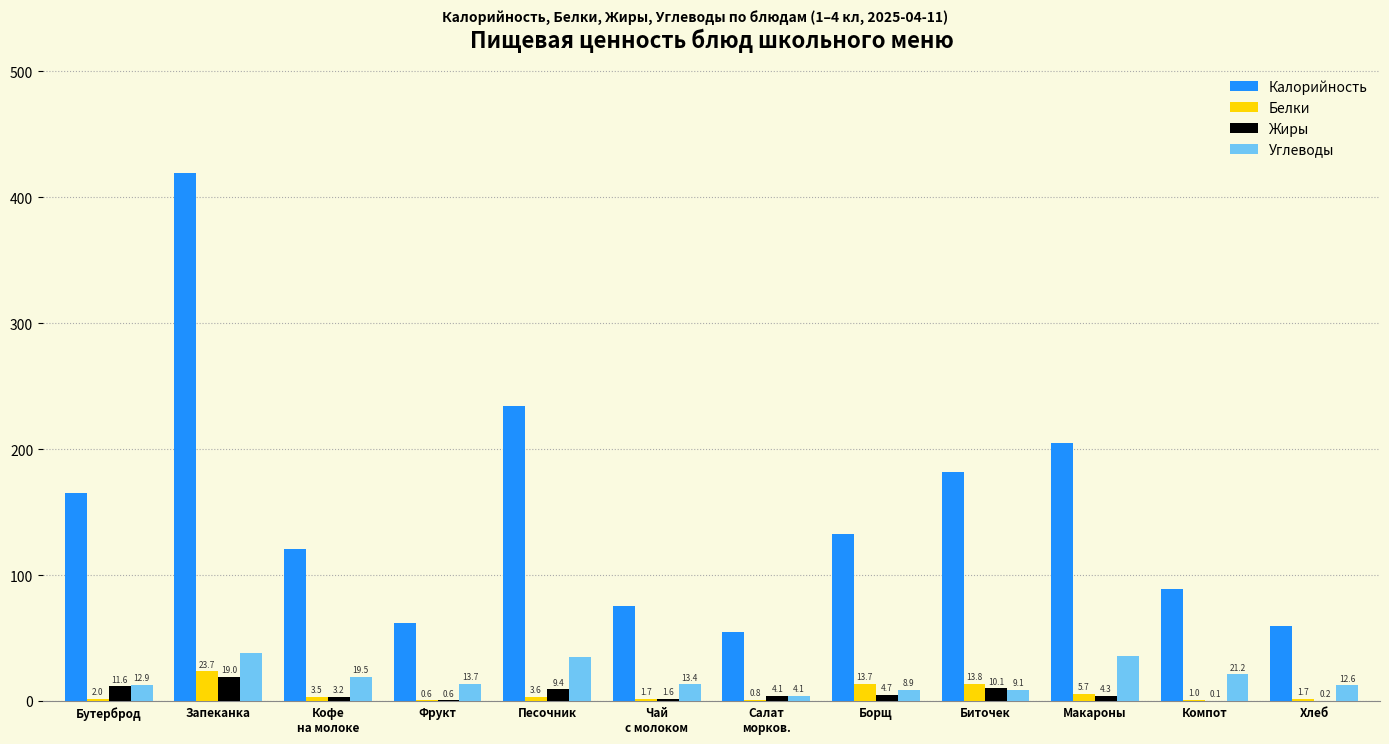

The value of Жиры at Биточек is 10.1. True or false?

True